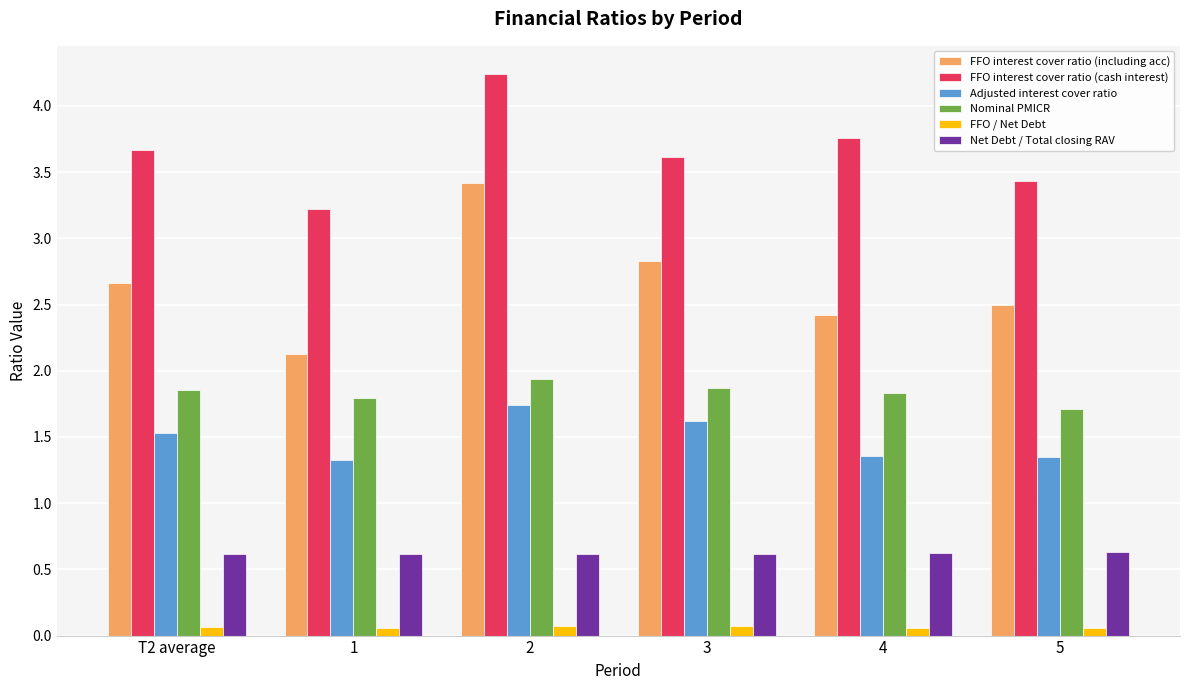

List the labels in order of FFO interest cover ratio (cash interest) value, smallest first.

1, 5, 3, T2 average, 4, 2